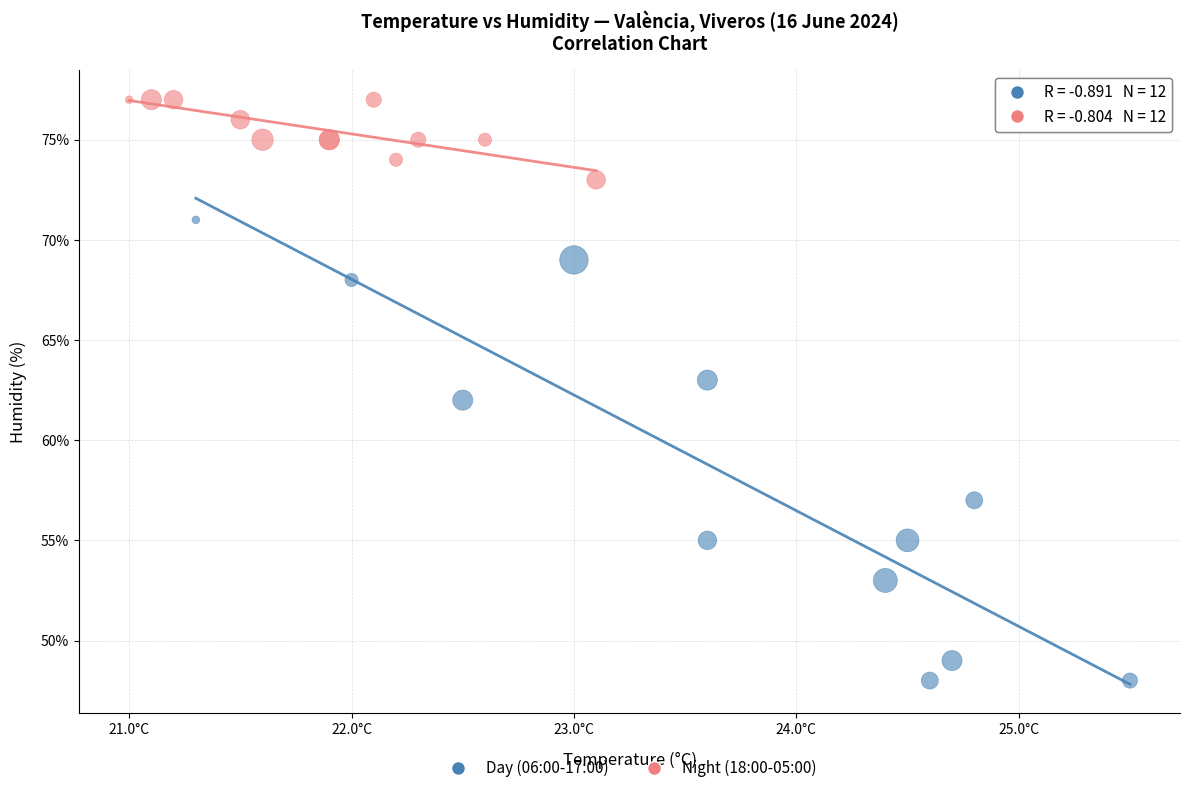

Which series reaches the minimum Y coordinate?

Day (06:00-17:00)